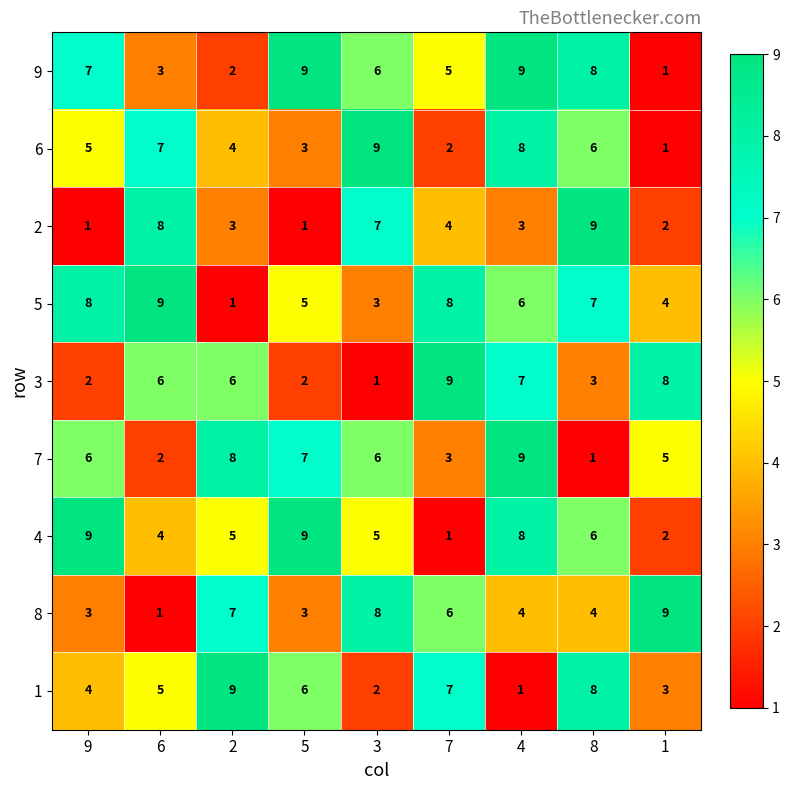

What is the maximum value for 9?

9